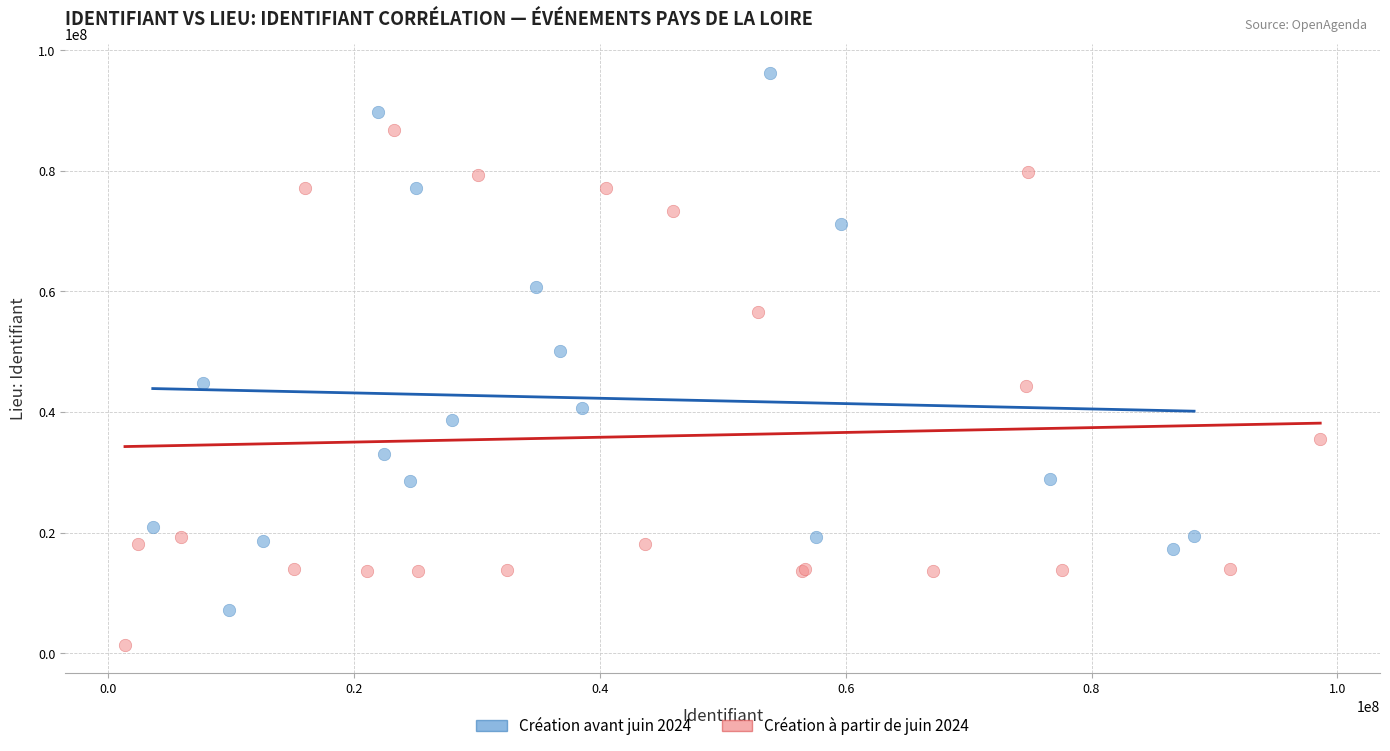

Which series reaches the minimum Y coordinate?

Création à partir de juin 2024